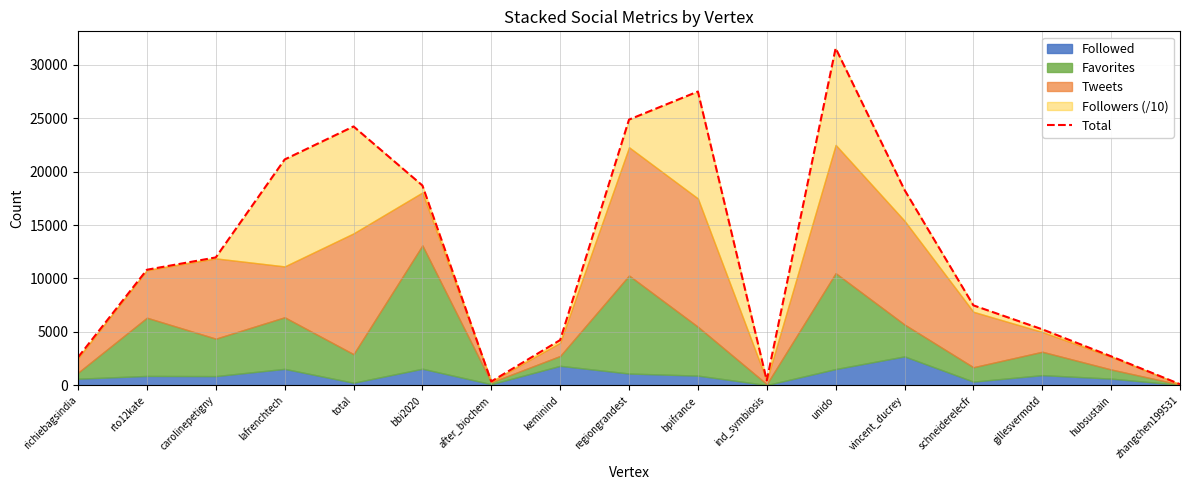

What is the smallest value displayed?

112.2